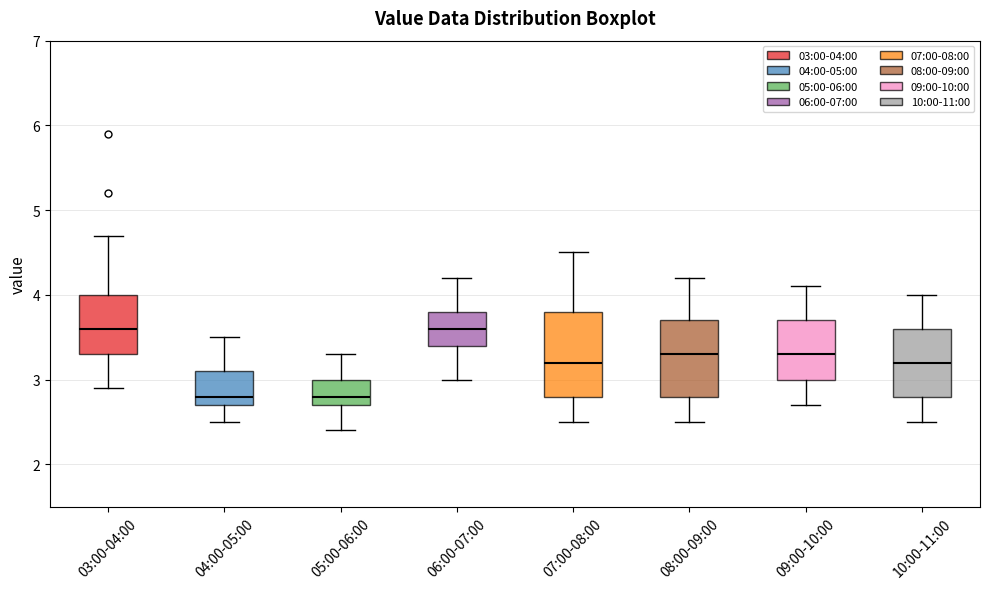

Reading left to right, transcribe this box plot: for each box, give where its median line is, the range the box spans, and where its two whiskers end, as read against the y-axis. The values are not printed on the chart, so give them approximately, as read against the axis.

03:00-04:00: median 3.6, box 3.3 to 4.0, whiskers 2.9 to 4.7
04:00-05:00: median 2.8, box 2.7 to 3.1, whiskers 2.5 to 3.5
05:00-06:00: median 2.8, box 2.7 to 3.0, whiskers 2.4 to 3.3
06:00-07:00: median 3.6, box 3.4 to 3.8, whiskers 3.0 to 4.2
07:00-08:00: median 3.2, box 2.8 to 3.8, whiskers 2.5 to 4.5
08:00-09:00: median 3.3, box 2.8 to 3.7, whiskers 2.5 to 4.2
09:00-10:00: median 3.3, box 3.0 to 3.7, whiskers 2.7 to 4.1
10:00-11:00: median 3.2, box 2.8 to 3.6, whiskers 2.5 to 4.0